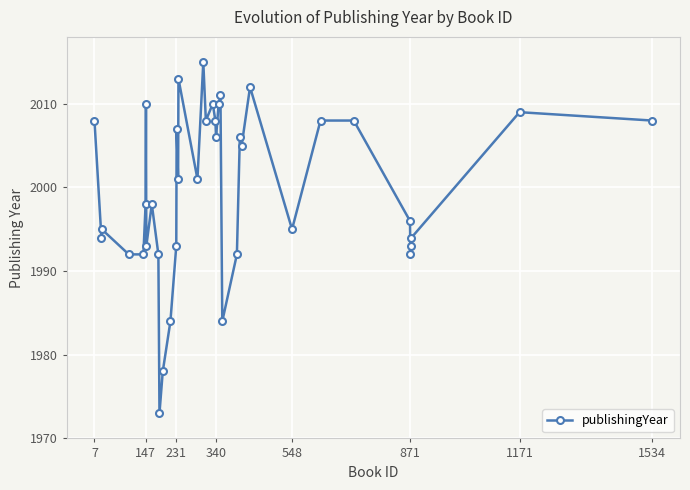

What is the difference between the maximum and minimum values?

42